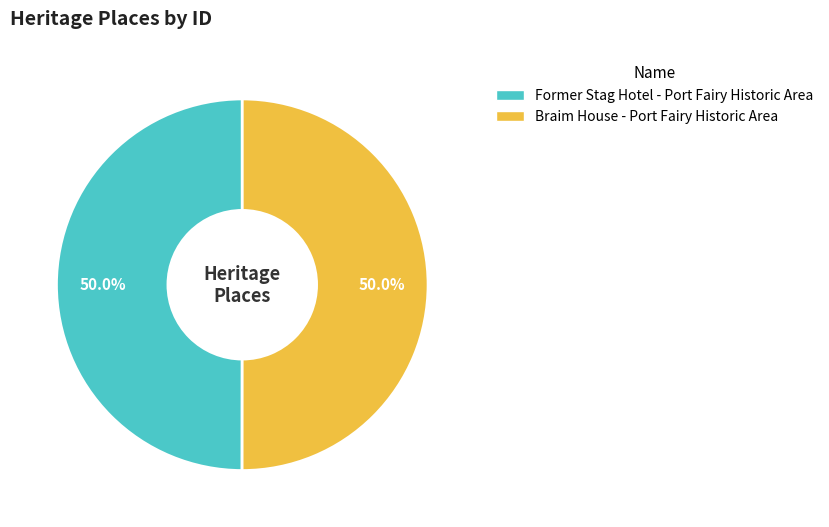

Combined, do Former Stag Hotel - Port Fairy Historic Area and Braim House - Port Fairy Historic Area account for over 50%?

Yes